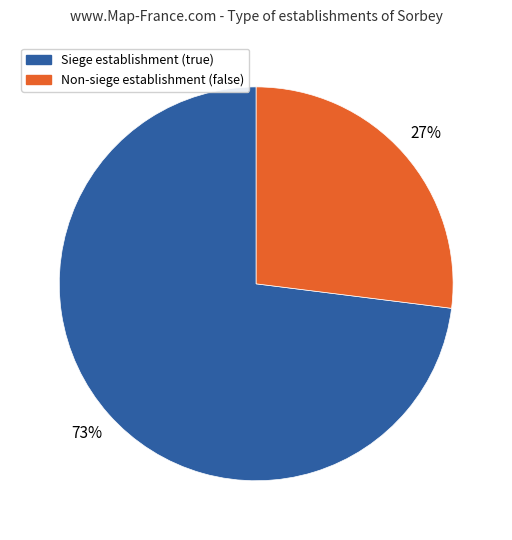

How many slices are in this pie chart?

2